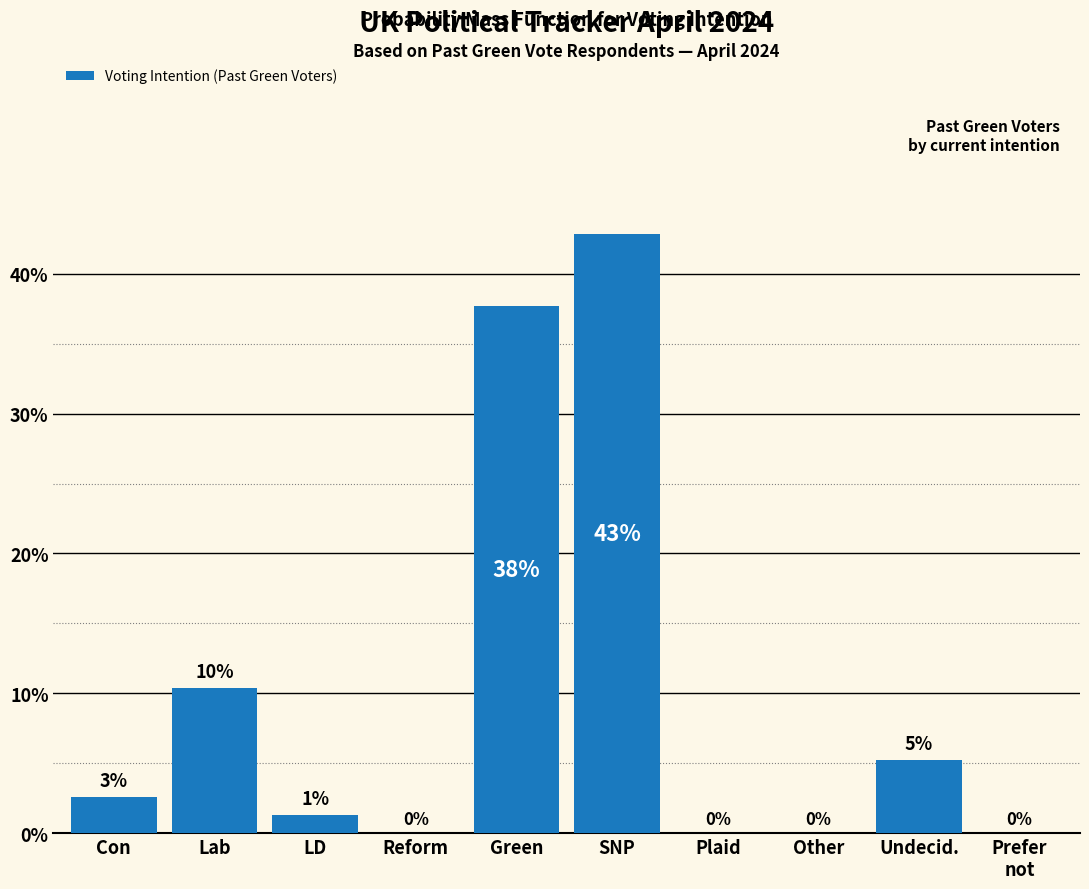

Where does the data first go above 2?

Con